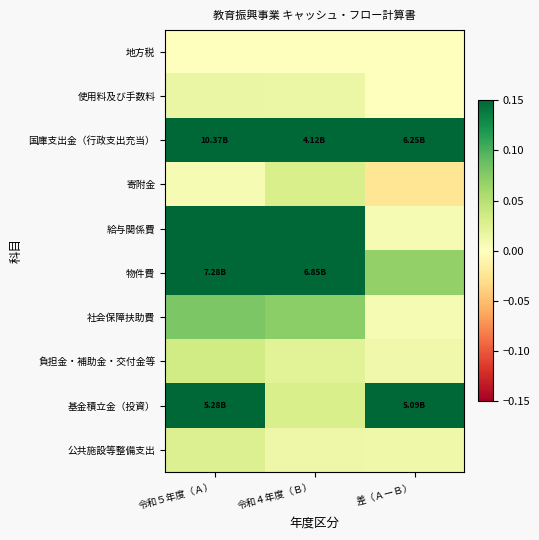

At 令和４年度（Ｂ）, list the series in order from smallest to largest.

地方税, 公共施設等整備支出, 使用料及び手数料, 負担金・補助金・交付金等, 寄附金, 基金積立金（投資）, 社会保障扶助費, 給与関係費, 国庫支出金（行政支出充当）, 物件費